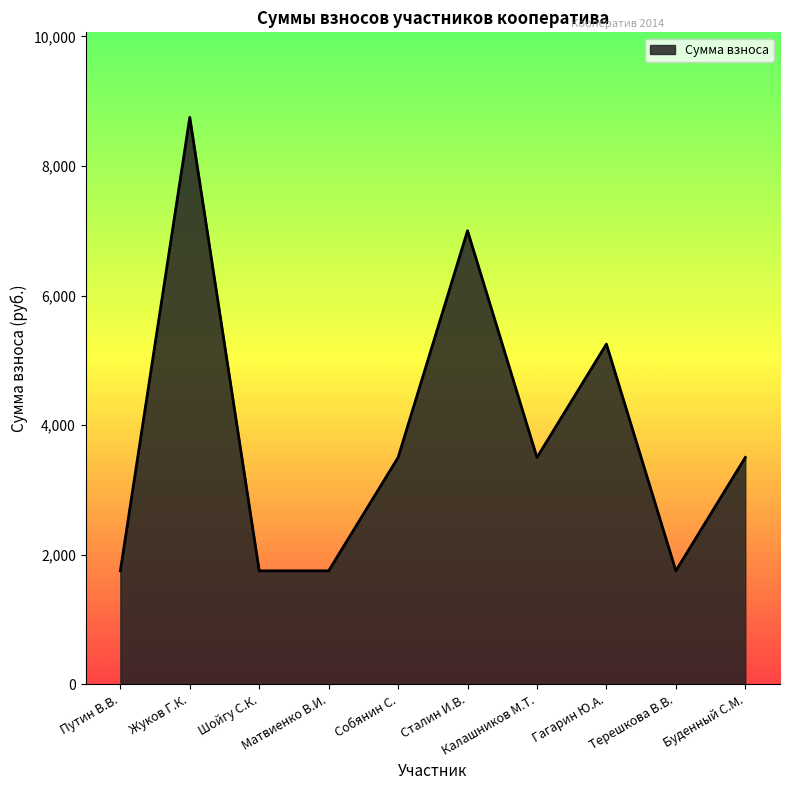

What is the difference between the maximum and minimum values?

7000